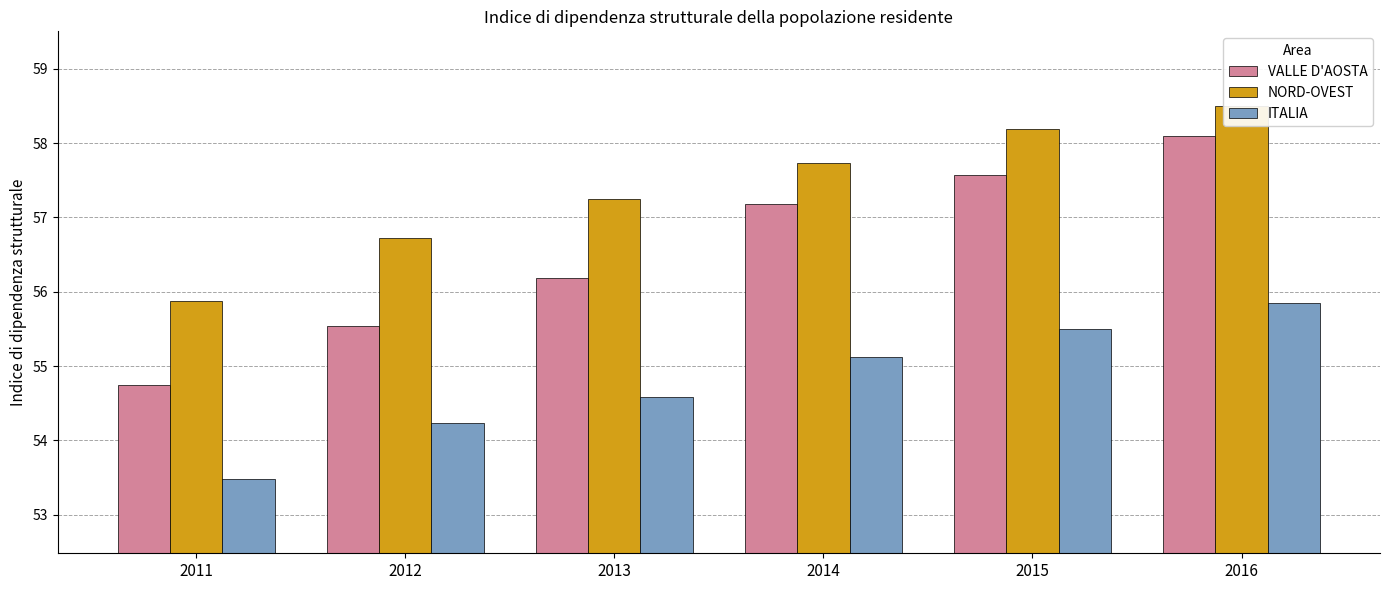

True or false: ITALIA has a value of 55.8 at 2016.

True